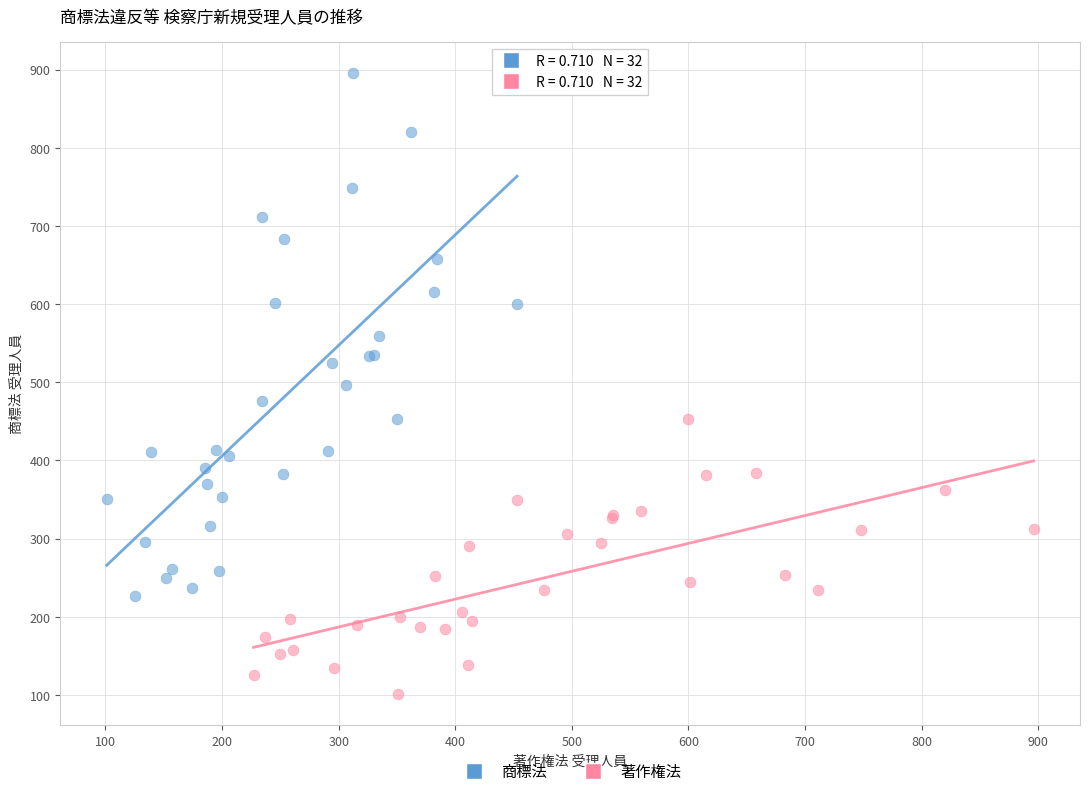

Which series contains the lowest Y value?

著作権法